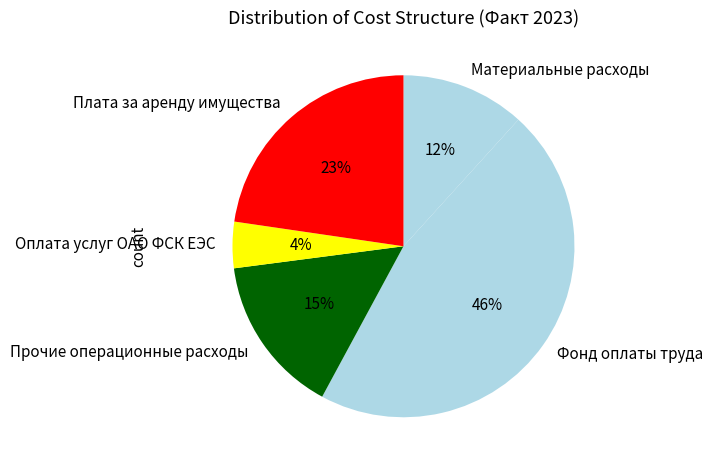

Does Материальные расходы account for over 50% of the chart?

No